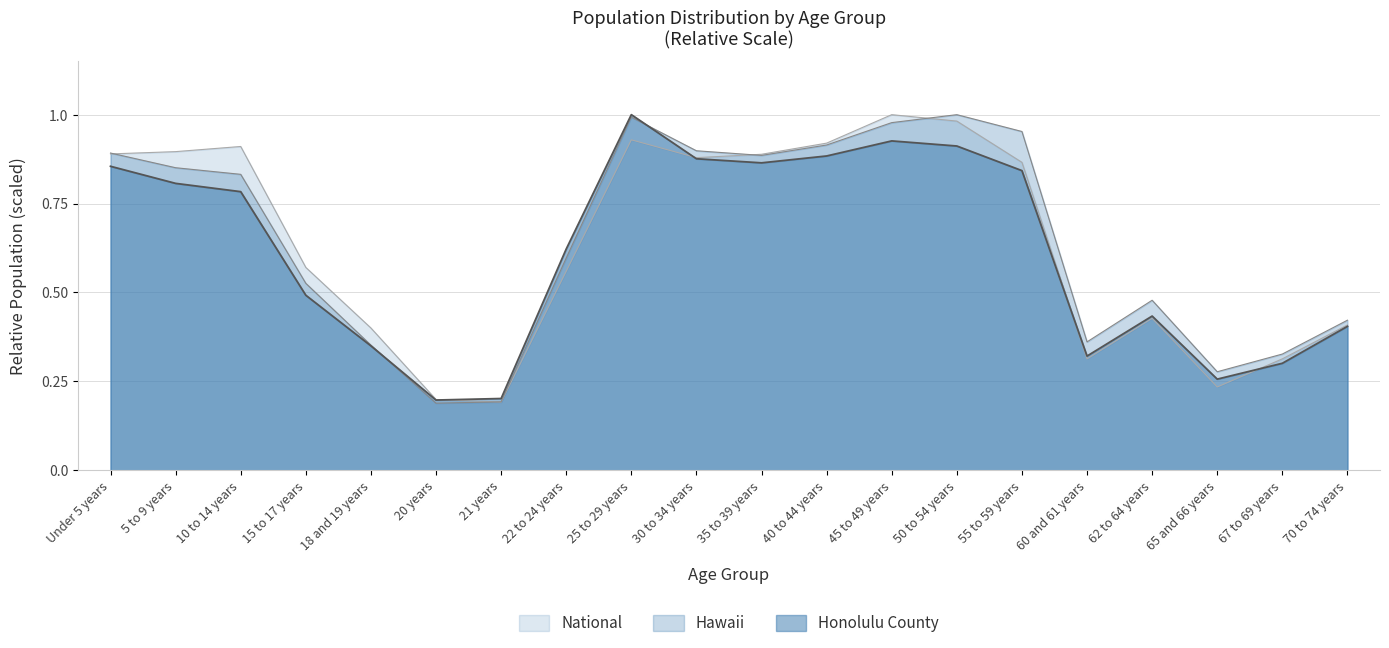

What is the value of the Honolulu County point at the 8th from the left?

0.6